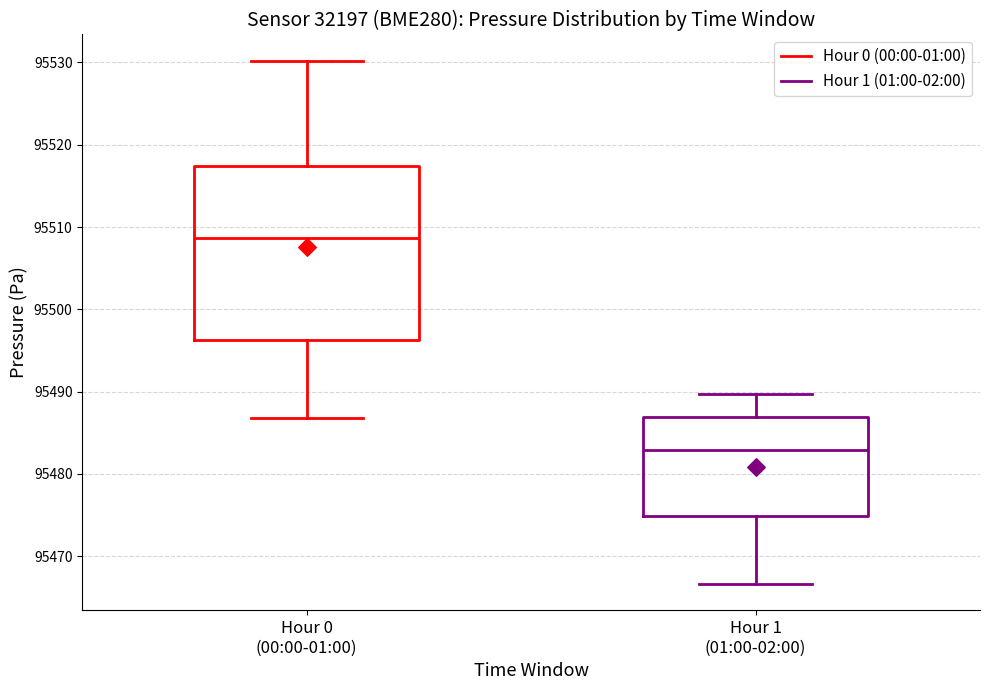

Comparing the boxes themselves (not the whiskers), which one is the tallest?

Hour 0 (00:00-01:00)